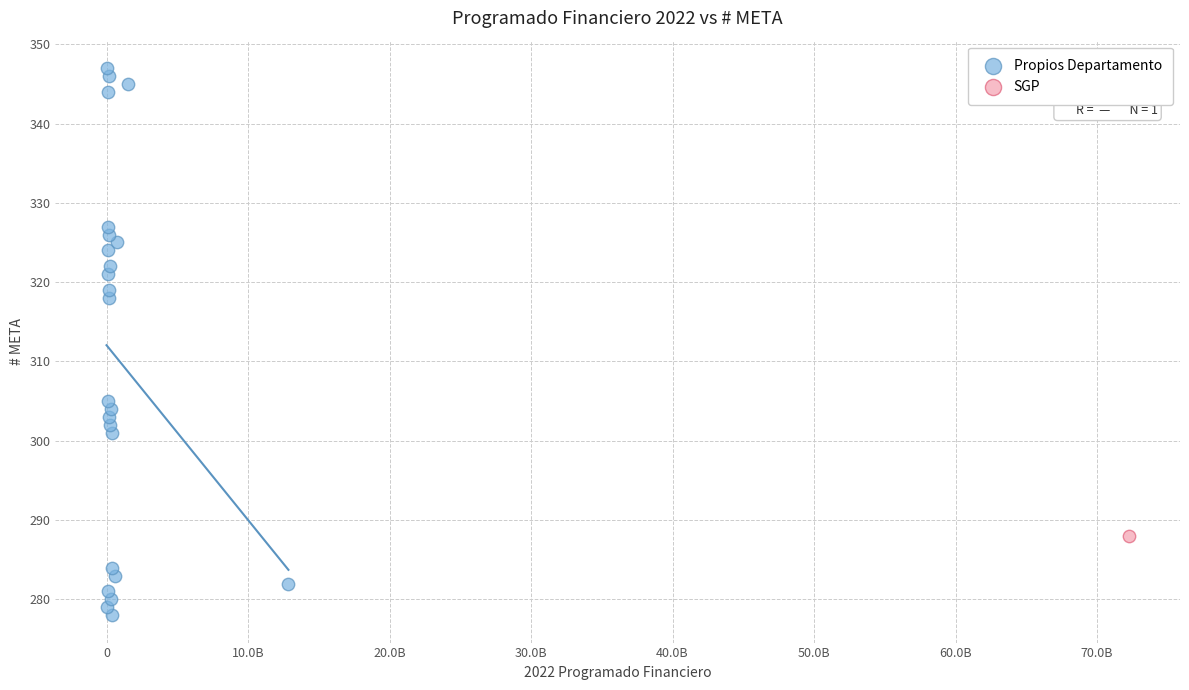

What are all the series names shown in the legend?

Propios Departamento, SGP